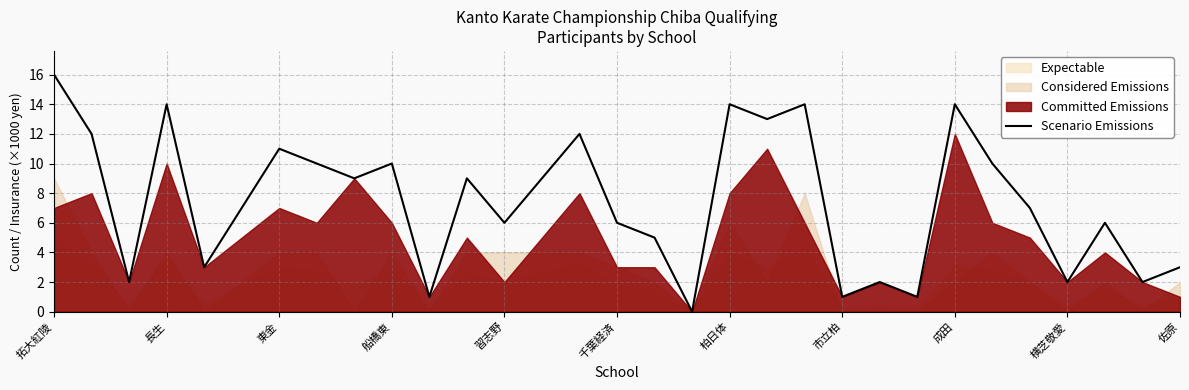

Which category has the highest value in the Scenario Emissions series?

拓大紅陵